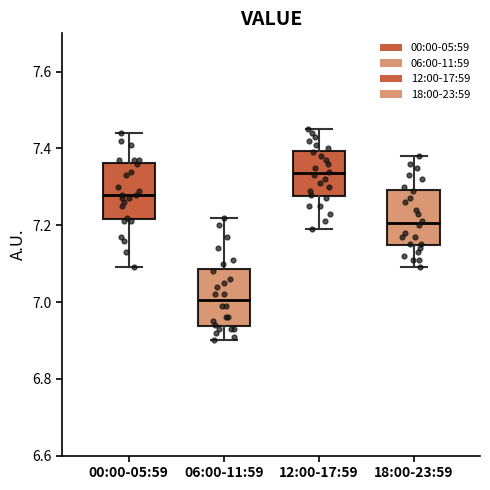

Which box's median line is the lowest?

06:00-11:59